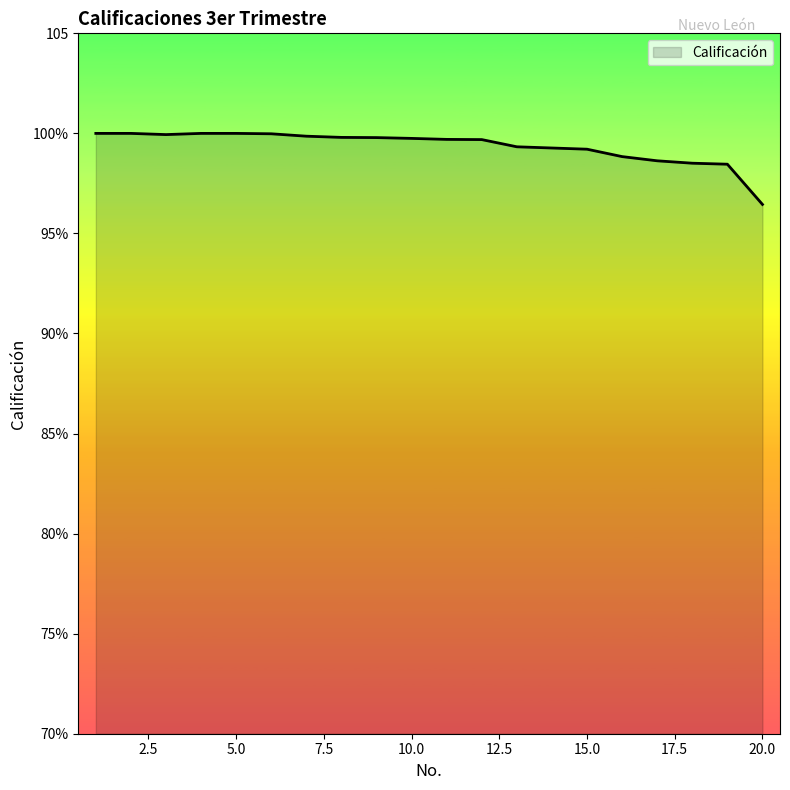

Does the chart display data point markers on the line(s)?

No